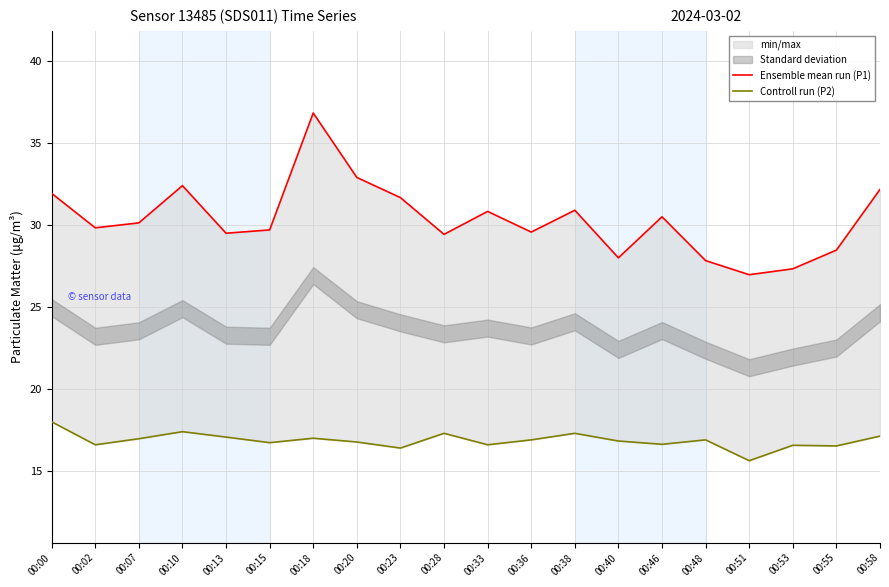

List the series in order of their peak value, highest first.

Ensemble mean run (P1), Controll run (P2)